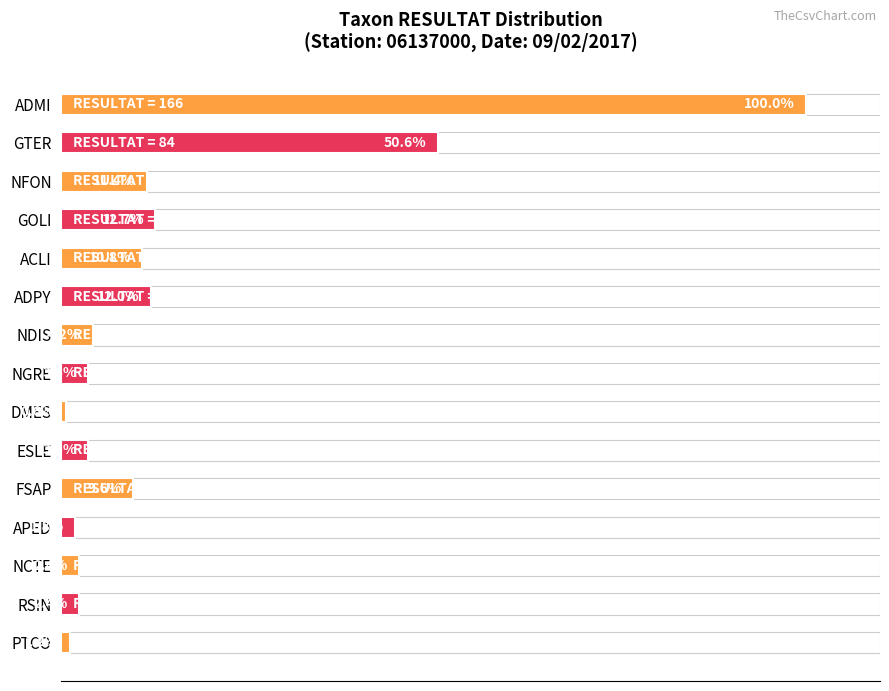

What is the label of the 8th bar from the top?

NGRE